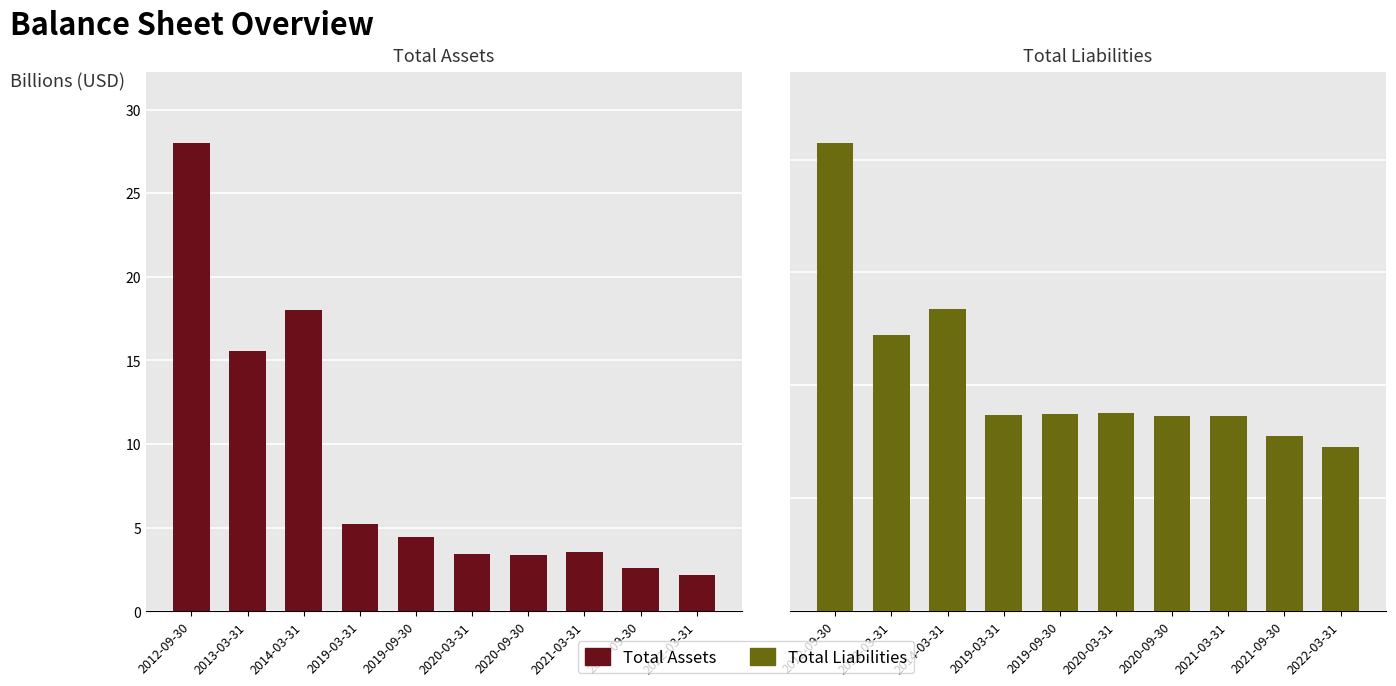

What is the label of the 9th bar from the right?

2013-03-31